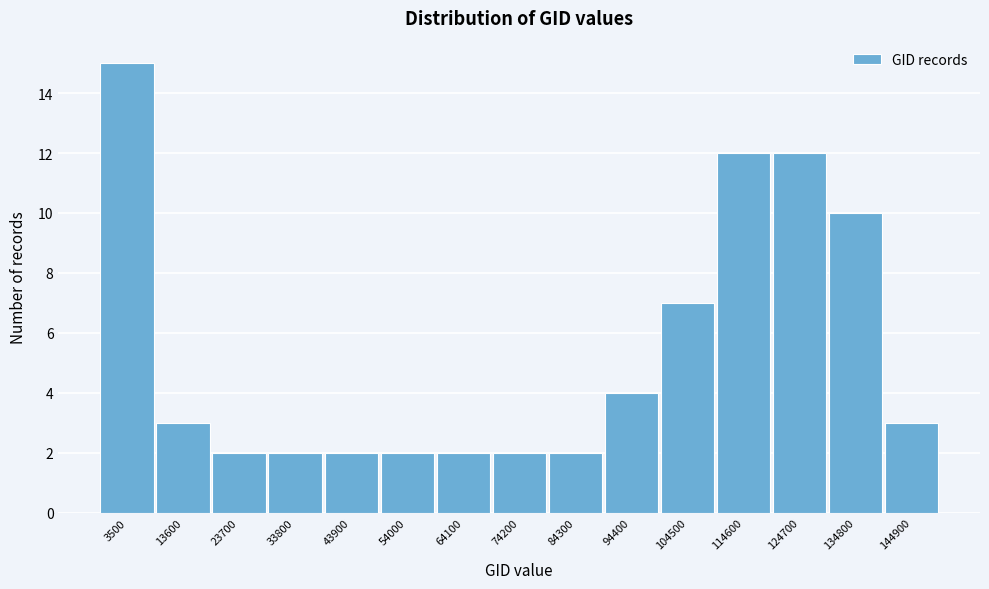

Reading left to right, list all the values displayed in this chart.

3500=15	13600=3	23700=2	33800=2	43900=2	54000=2	64100=2	74200=2	84300=2	94400=4	104500=7	114600=12	124700=12	134800=10	144900=3